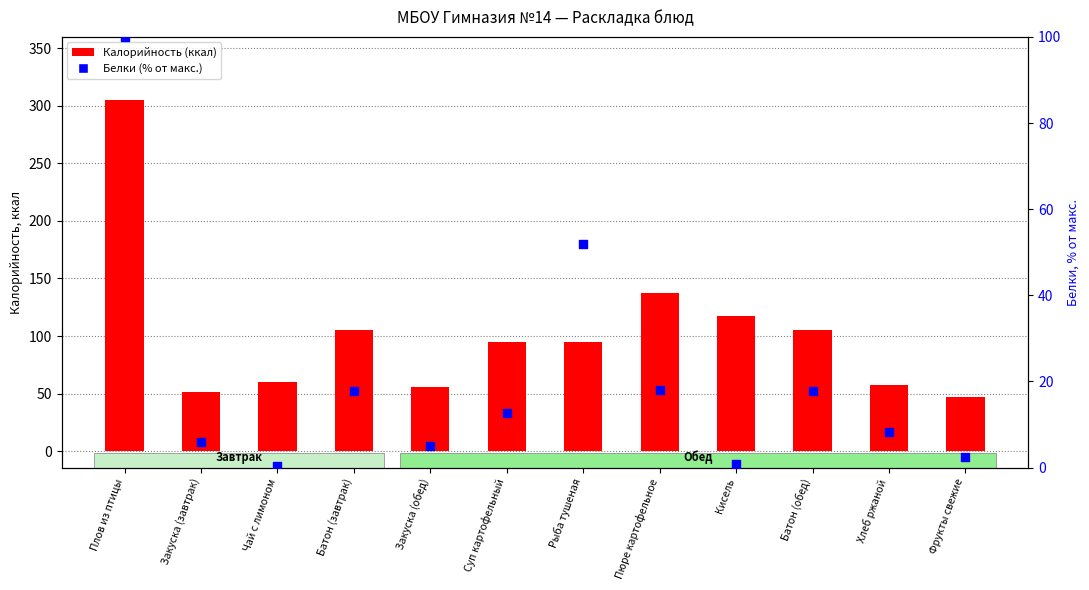

Which series has the largest Y range (max minus min)?

Калорийность (ккал)